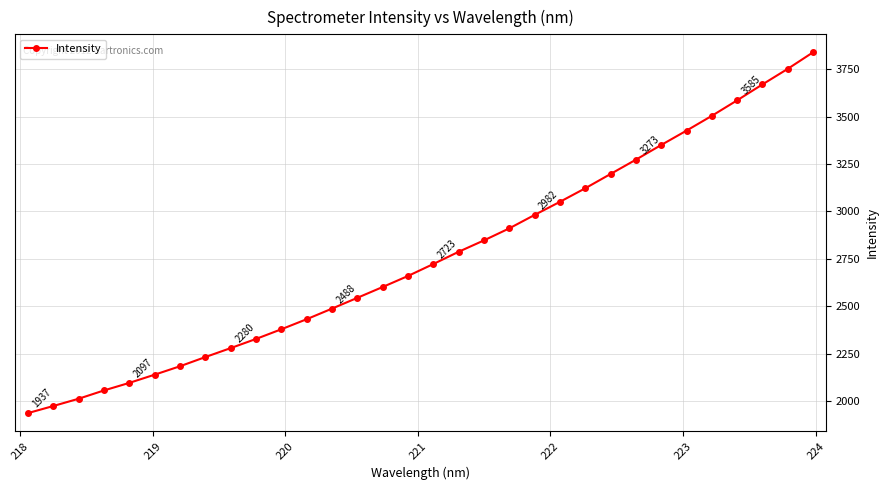

What is the maximum value shown in the chart?

3838.4